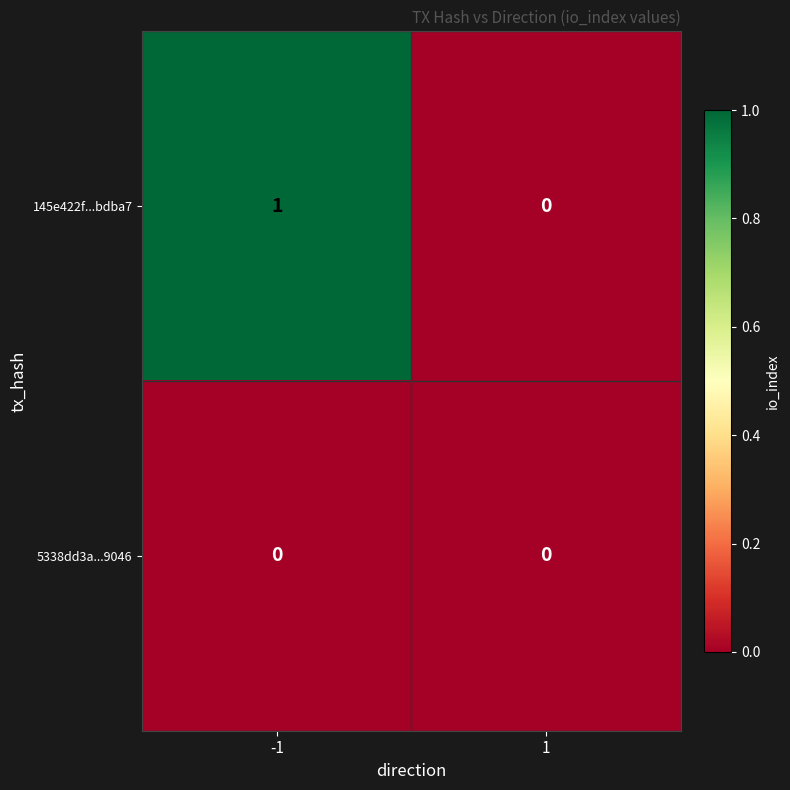

Reading right to left, what are all the values shown in this chart?

145e422f...bdba7: 1=0	-1=1
5338dd3a...9046: 1=0	-1=0